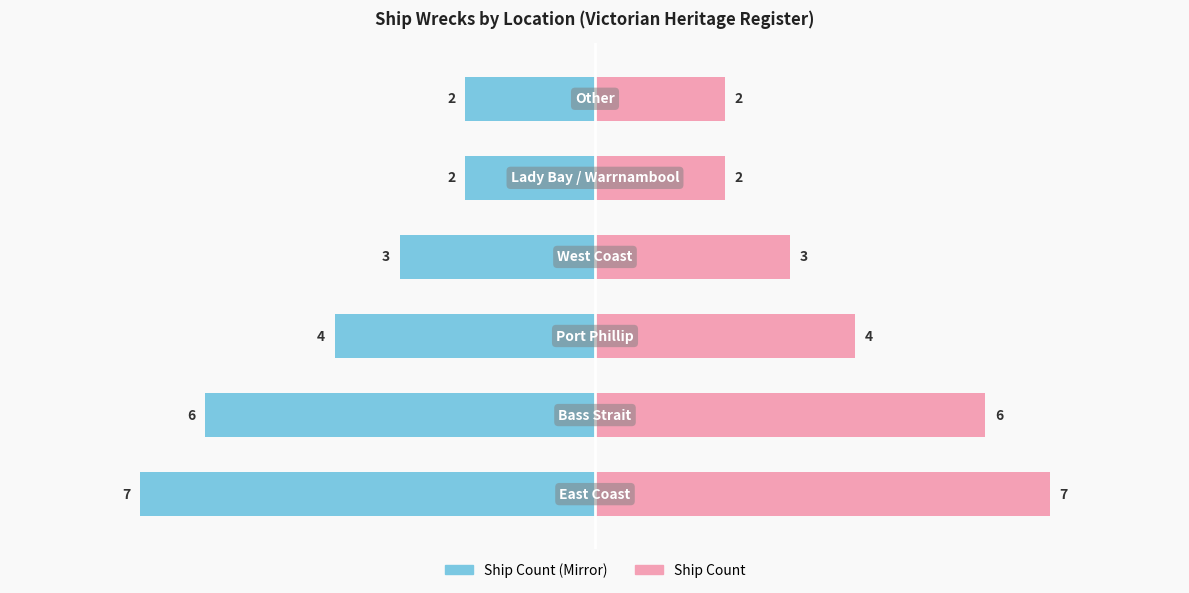

What is the difference between the Ship Count (Left) values at 0 and 5?

5